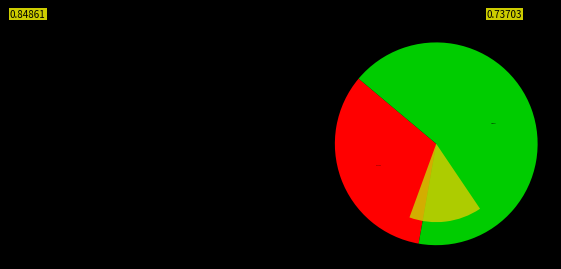

Does any single category account for the majority?

Yes